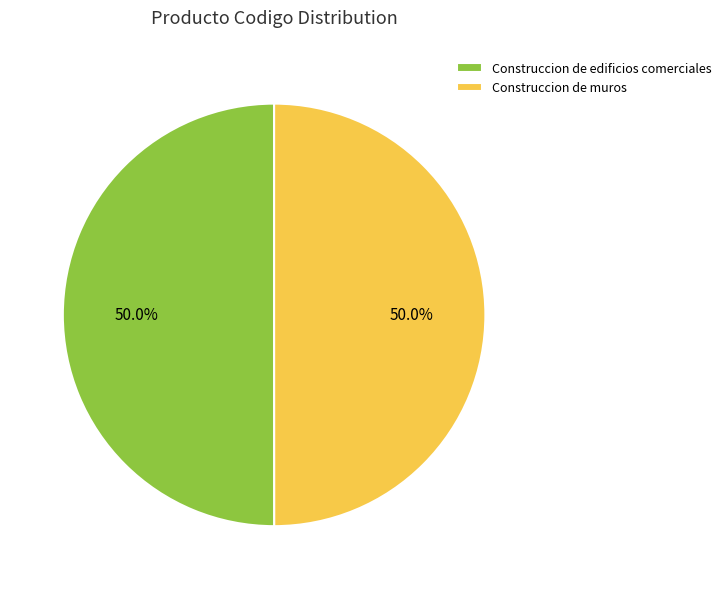

What is the ratio of the value at Construccion de muros to the value at Construccion de edificios comerciales?

1.0